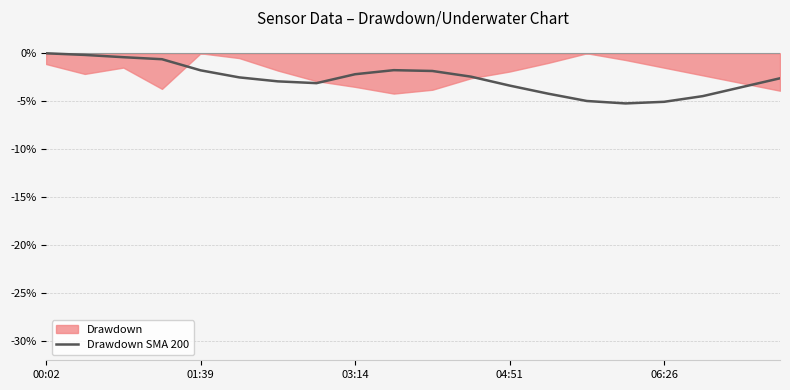

What is the lowest value of the Drawdown SMA 200 series?

-5.2